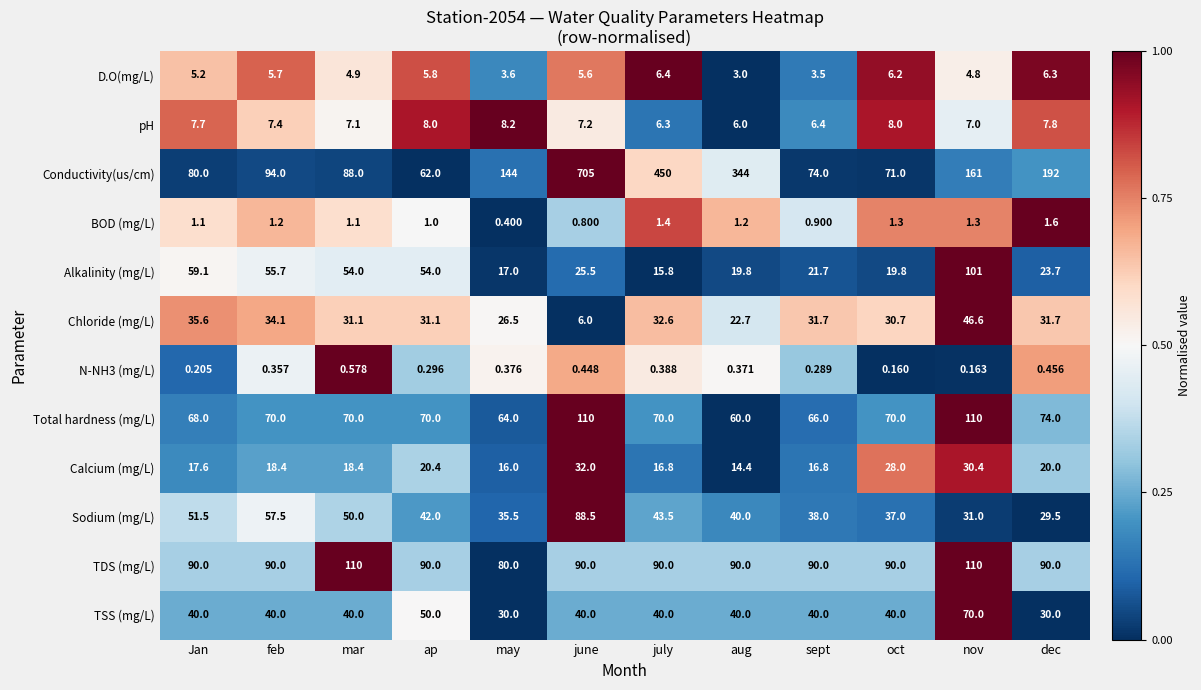

Which series has the largest total across all categories?

Conductivity(us/cm)